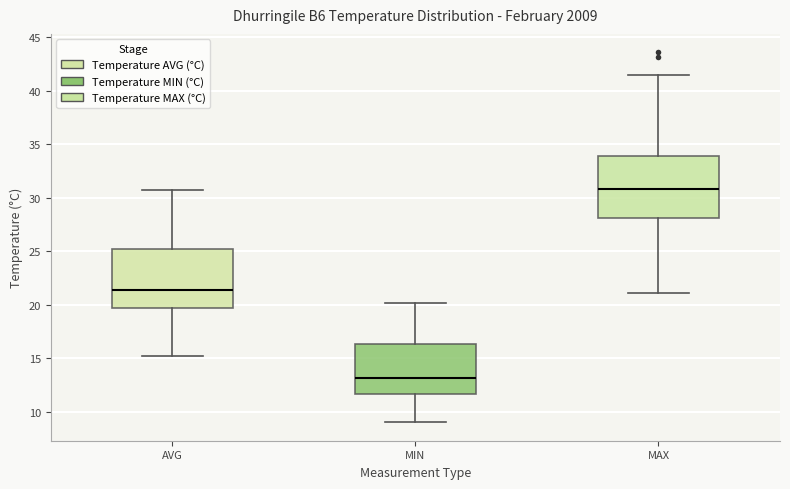

Reading left to right, read every box against the y-axis: the position of its median line, the range the box covers, and the ends of its whiskers. The values are not printed on the chart, so give them approximately, as read against the axis.

AVG: median 21.5, box 19.5 to 25.0, whiskers 15.0 to 30.5
MIN: median 13.0, box 11.5 to 16.5, whiskers 9.0 to 20.0
MAX: median 31.0, box 28.0 to 34.0, whiskers 21.0 to 41.5